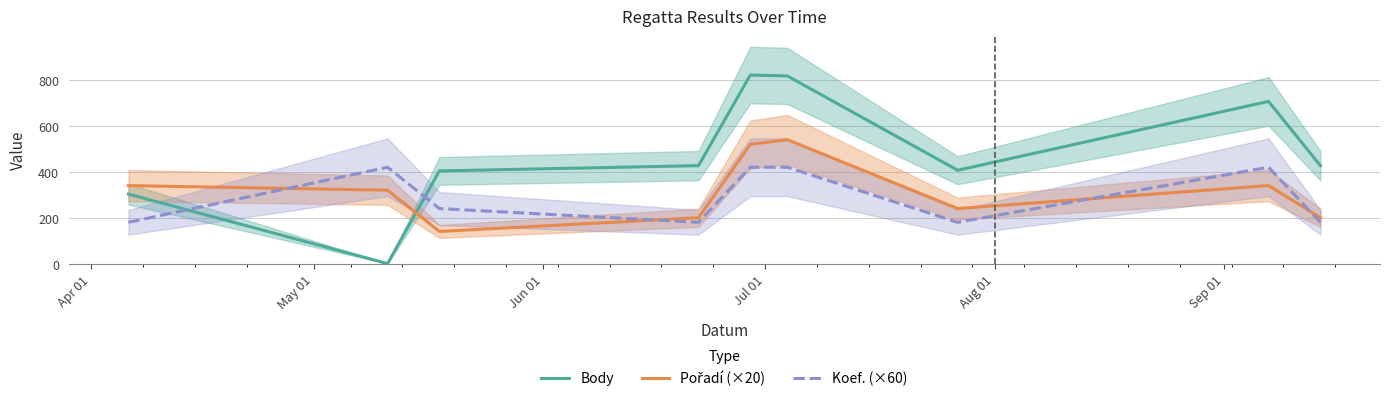

Which series ends up on top after the final intersection of Koef. (×60) and Body?

Body